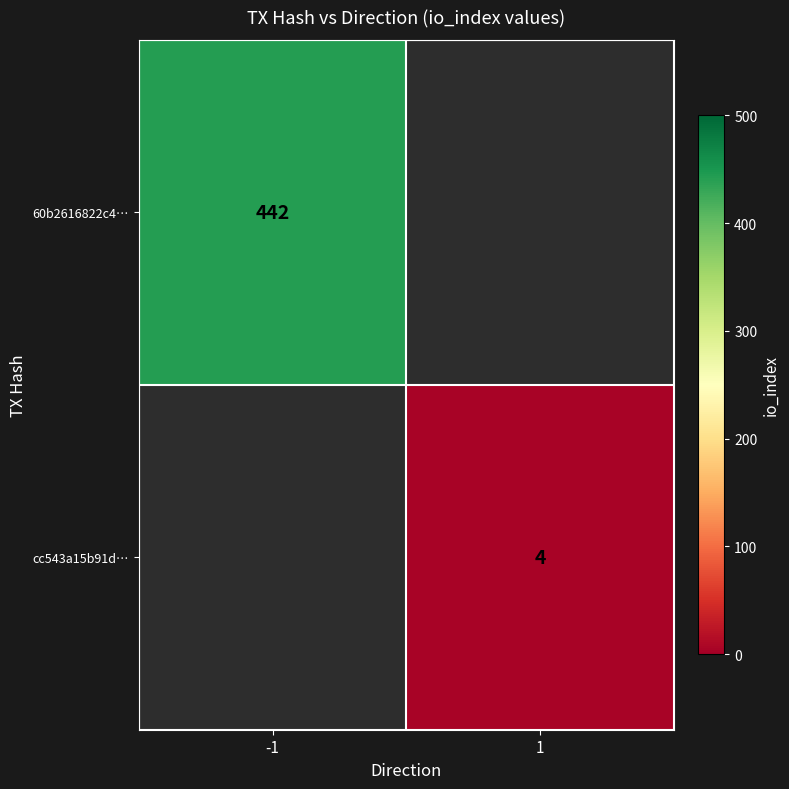

True or false: cc543a15b91d… has a value of 4 at 1.

True